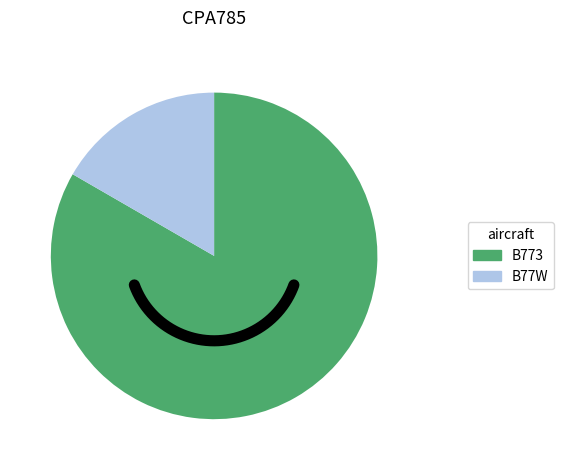

True or false: B77W accounts for 9% of the total.

False